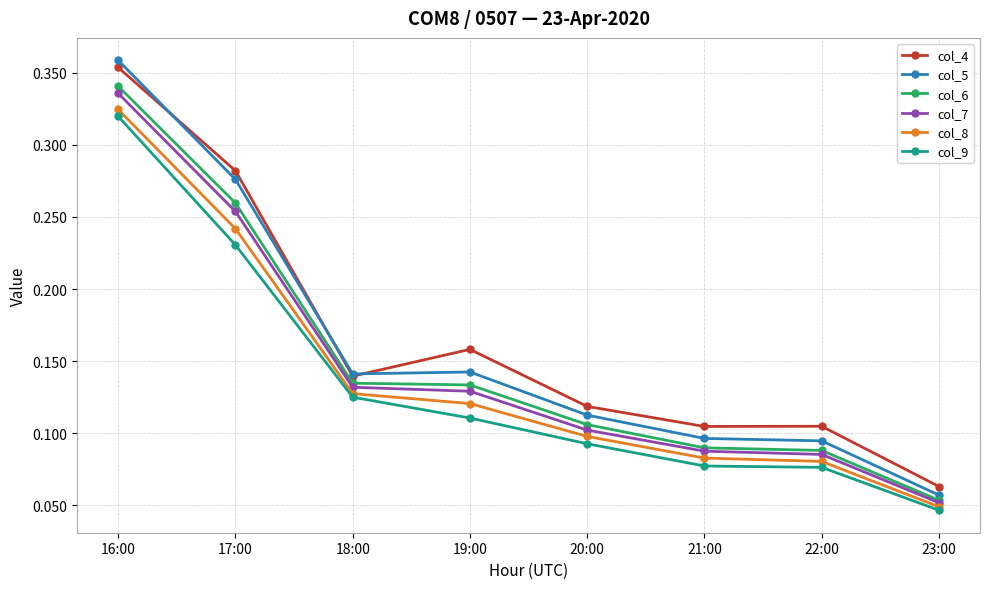

The value of col_6 at 21:00 is 0.1. True or false?

True